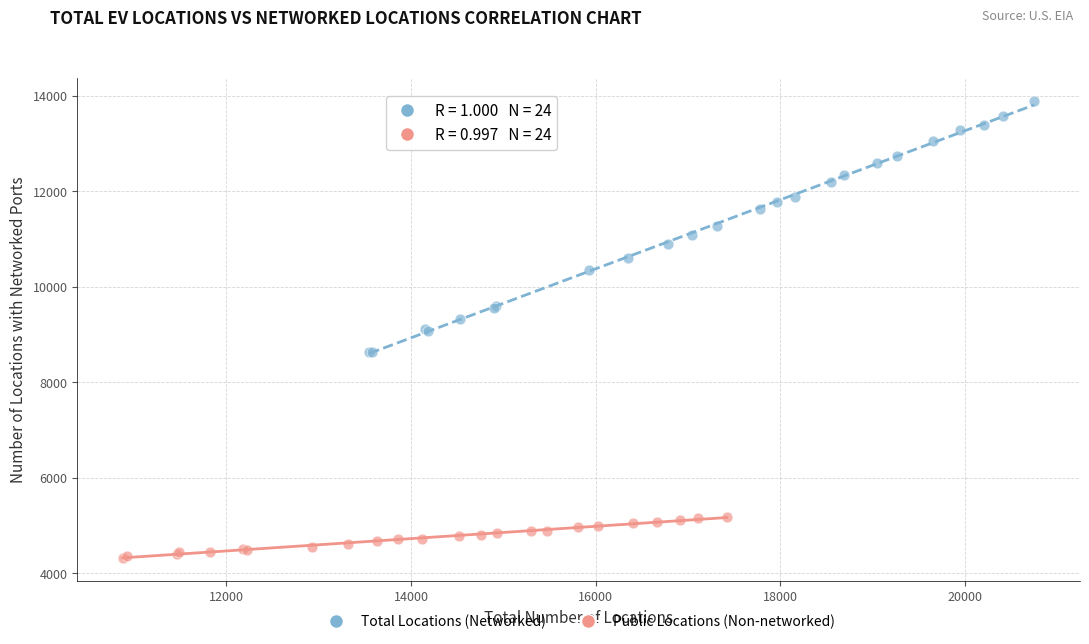

What are all the series names shown in the legend?

Total Locations (Networked), Public Locations (Non-networked)